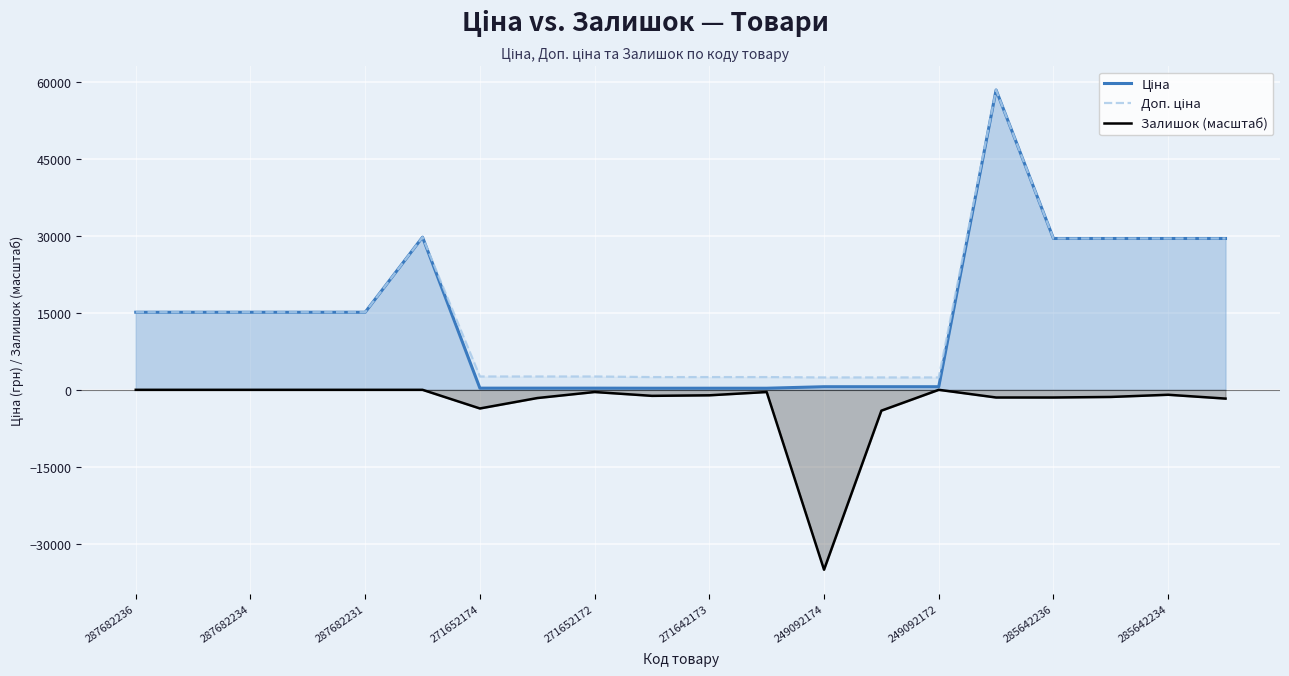

Is it true that Доп. ціна equals 29491.5 at 19?

True